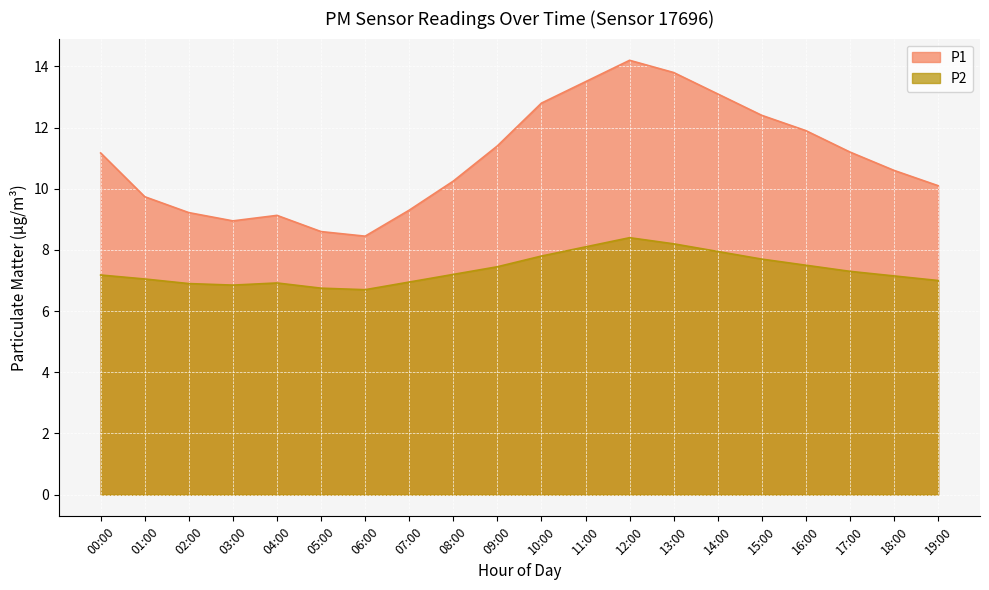

At which category does P2 reach its first local peak?

04:00